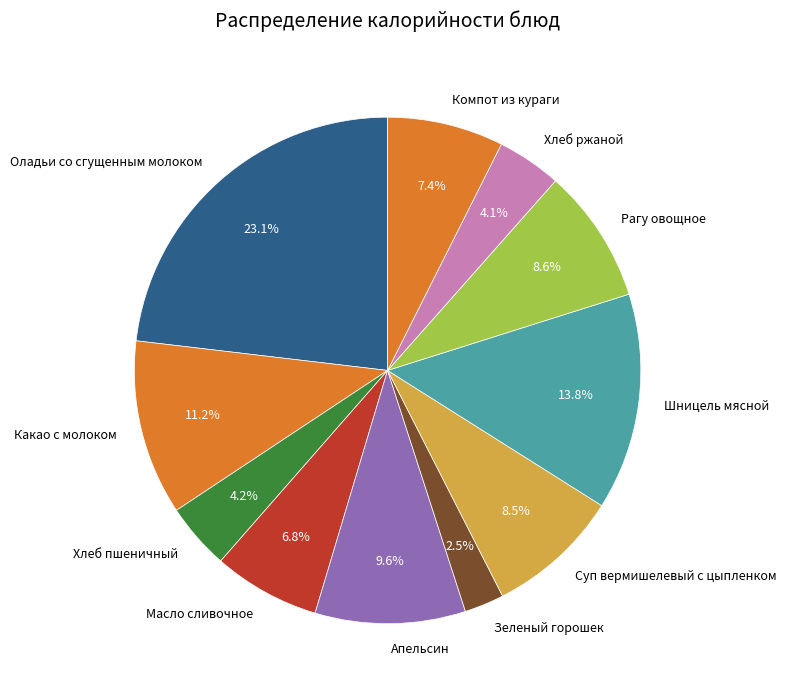

Do Хлеб пшеничный and Масло сливочное together represent more than half of the pie?

No